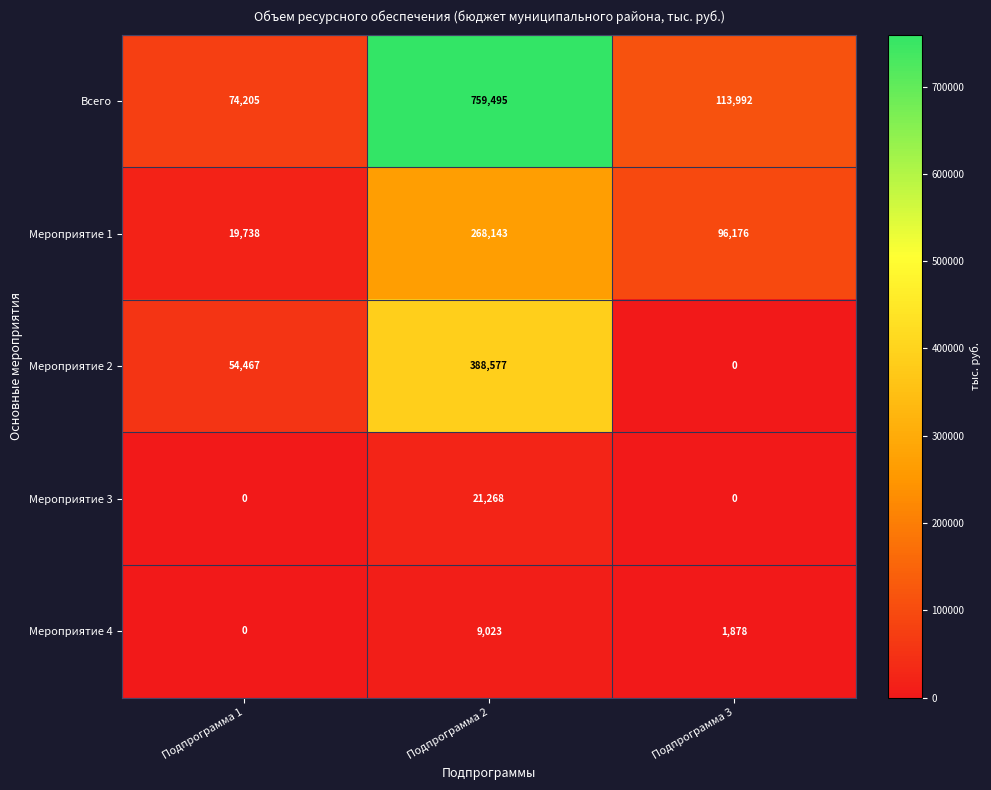

What is the average value of the Мероприятие 2 series?

147681